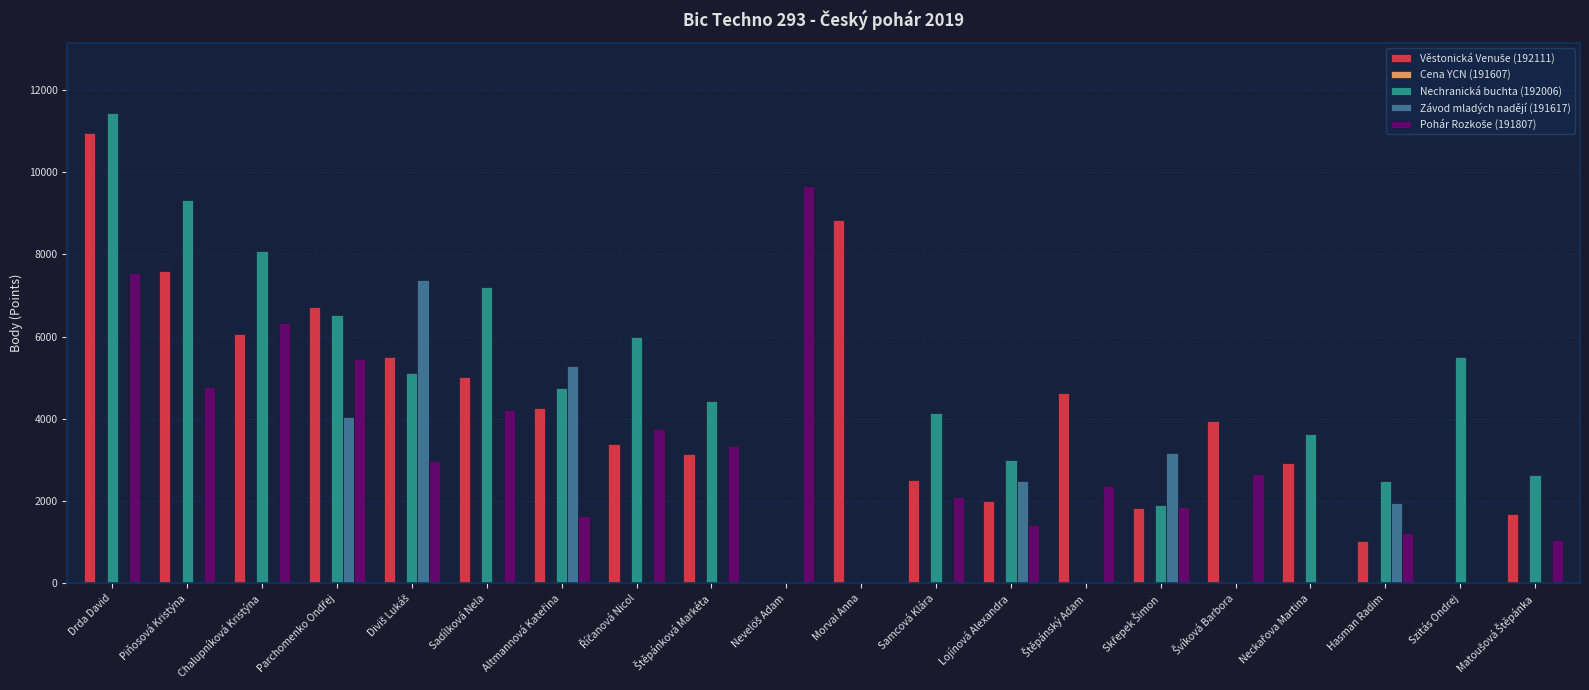

What is the sum of all Nechranická buchta (192006) values?

86134